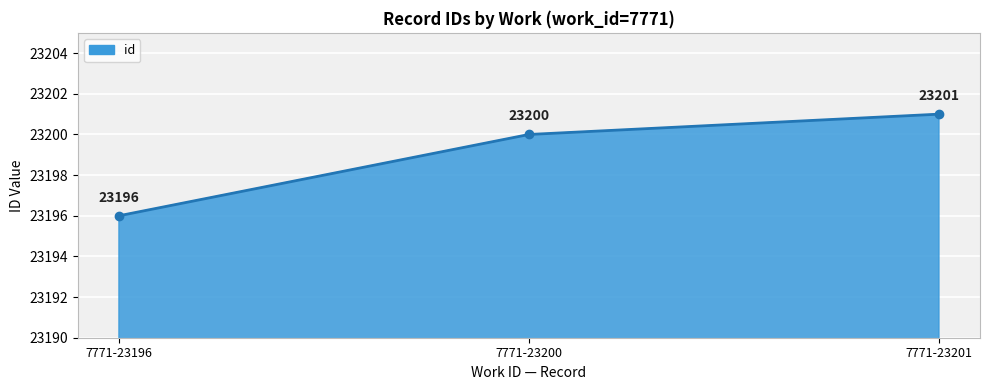

How many lines are shown in the chart?

1